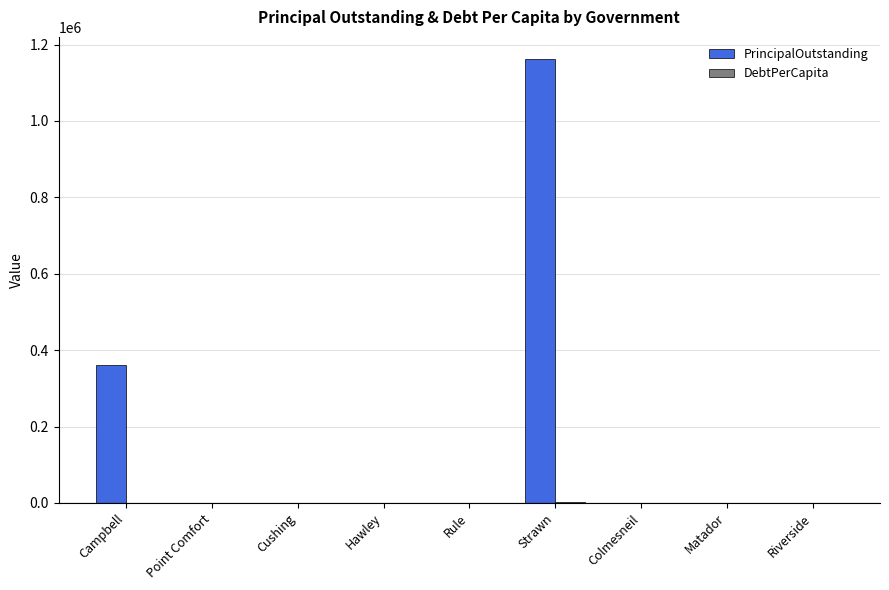

At which category is the sum across all series the highest?

Strawn